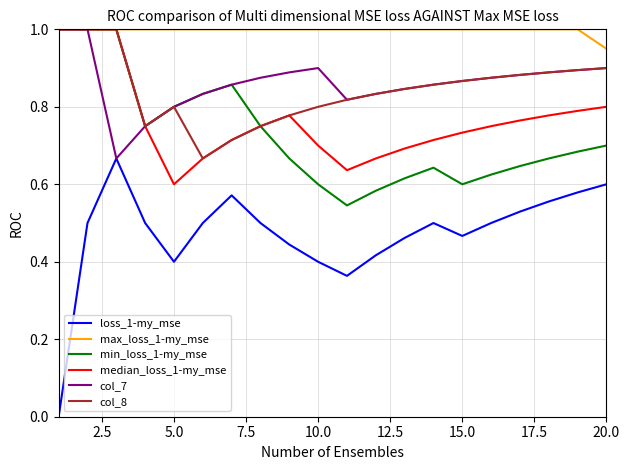

Which series has the largest total across all categories?

max_loss_1-my_mse